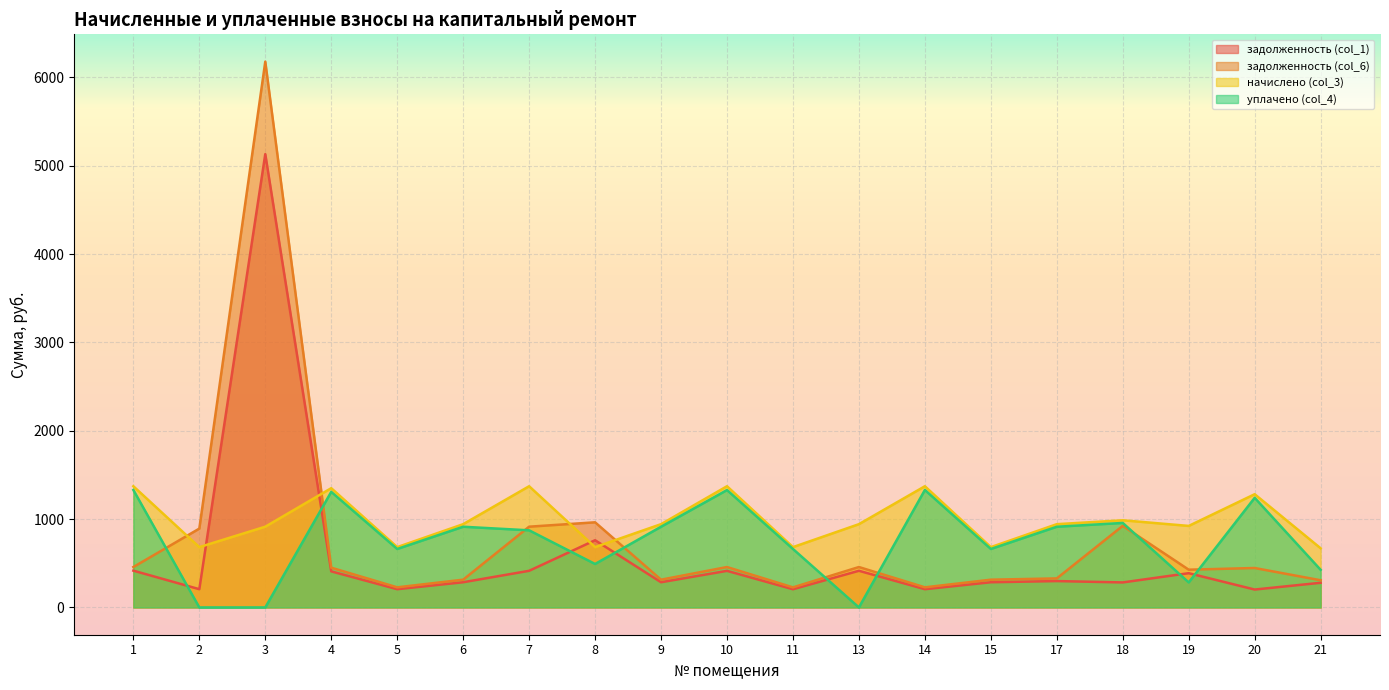

Count the number of data series in this chart.

4